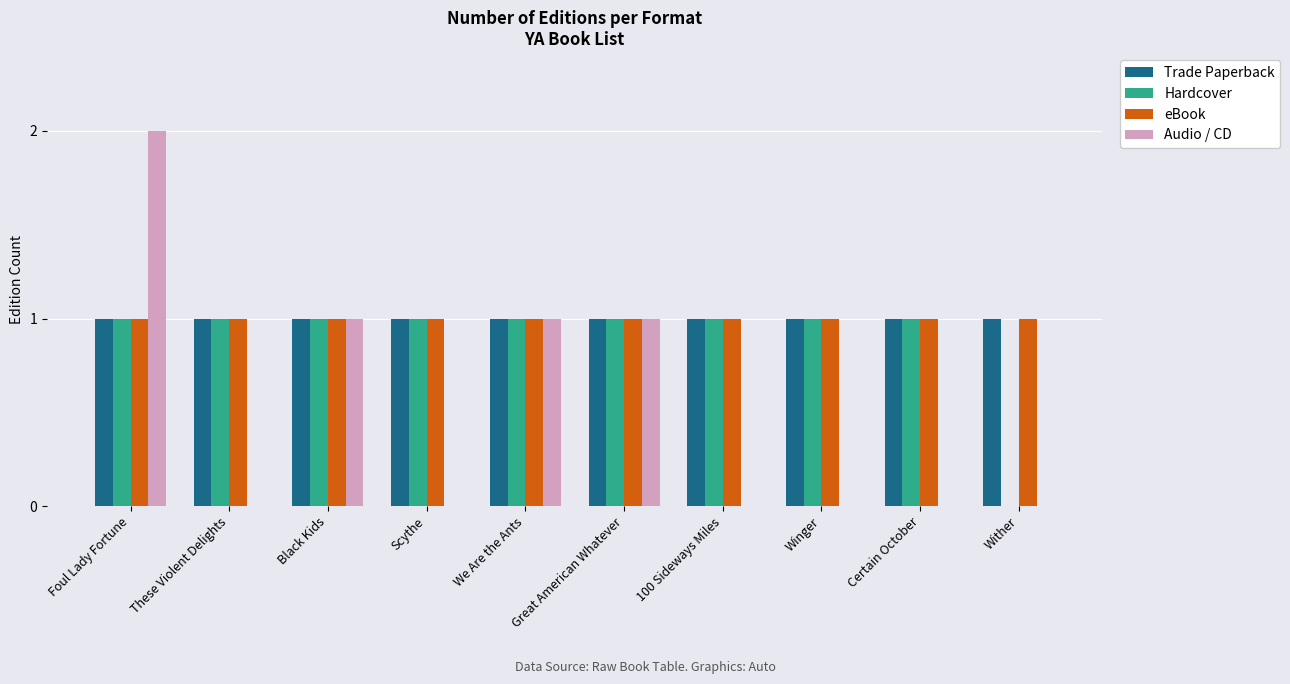

Which label corresponds to the largest value in the chart?

Foul Lady Fortune